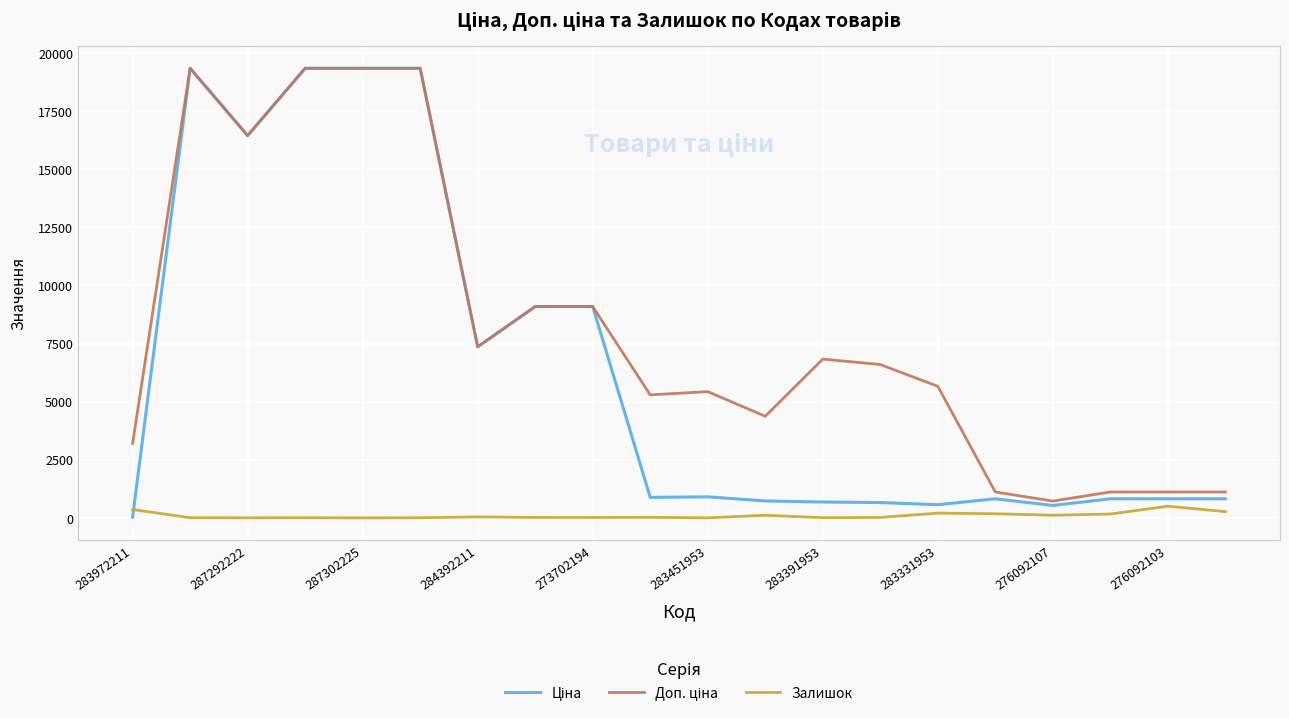

What is the greatest value displayed?

19343.1